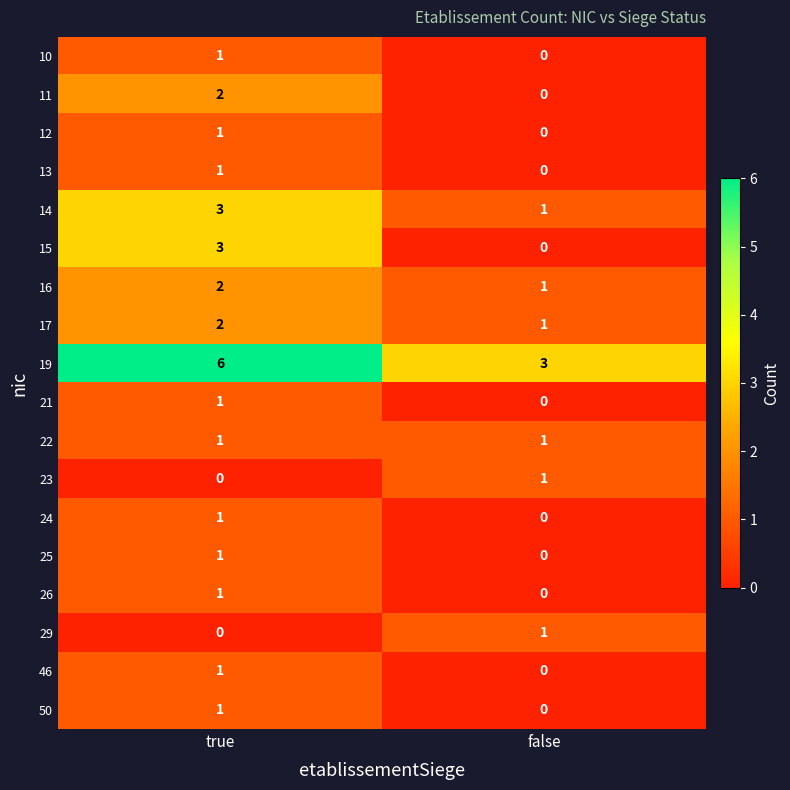

Is it true that 15 equals 3 at true?

True